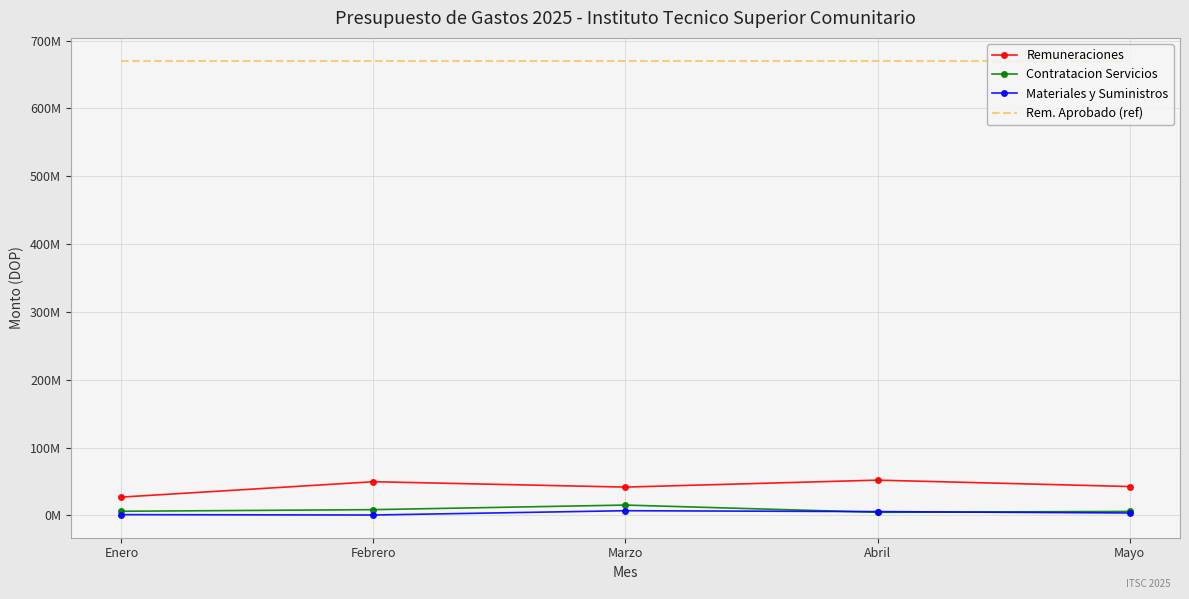

Between Mayo and Abril, which is larger?

Abril